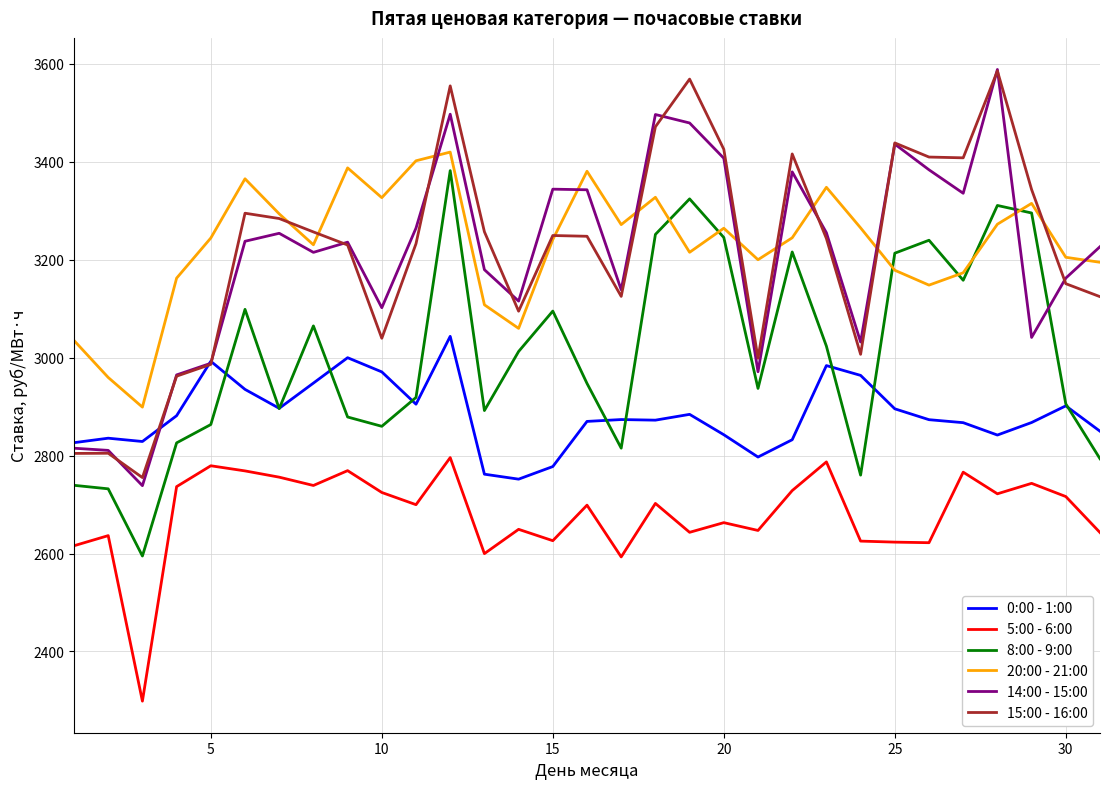

True or false: 8:00 - 9:00 and 5:00 - 6:00 intersect in this chart.

False